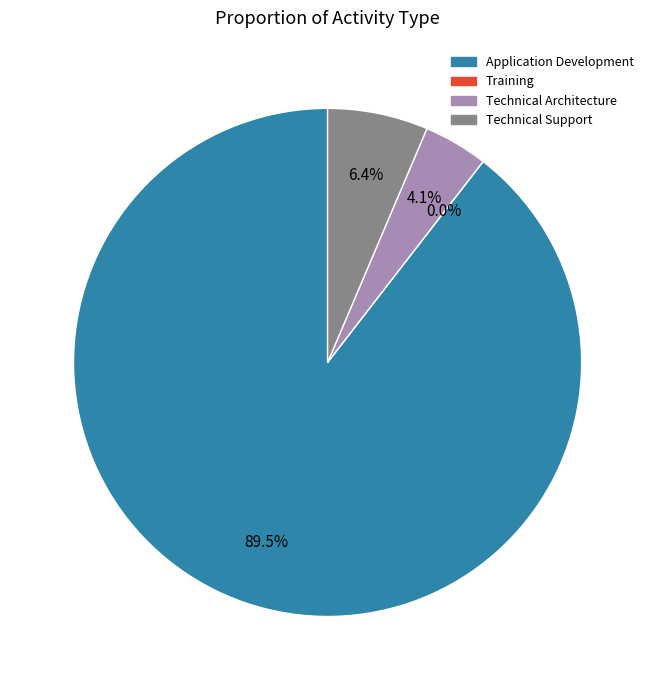

Which has a higher value, Training or Technical Support?

Technical Support